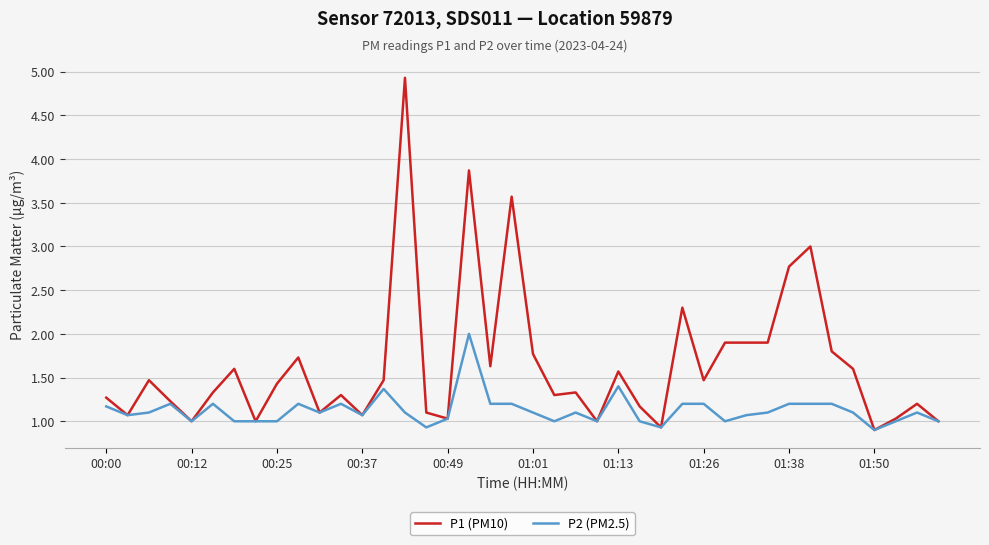

Which series has the largest total across all categories?

P1 (PM10)